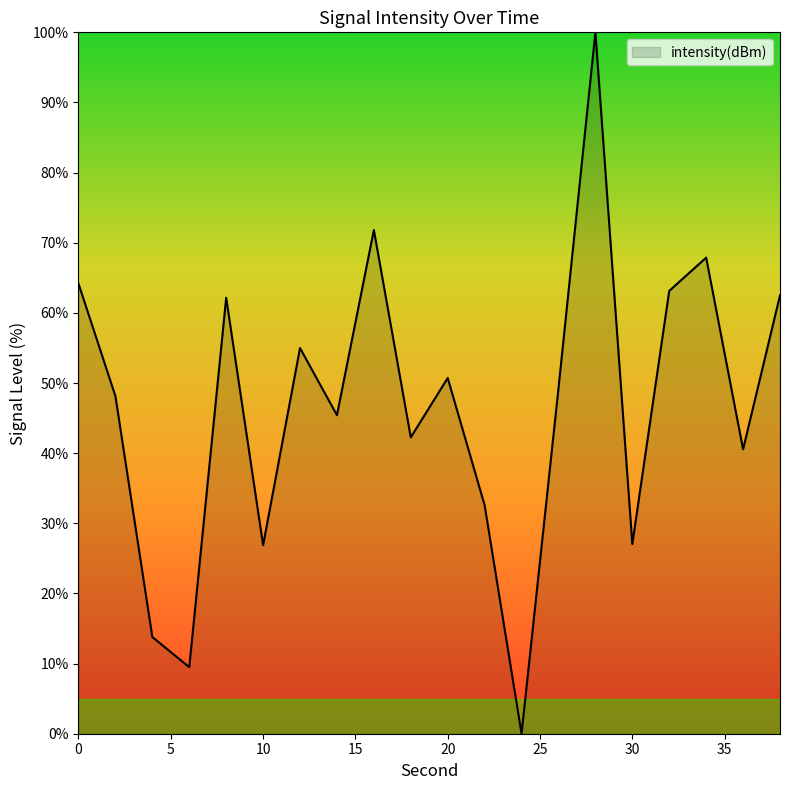

What is the greatest value displayed?

100.0